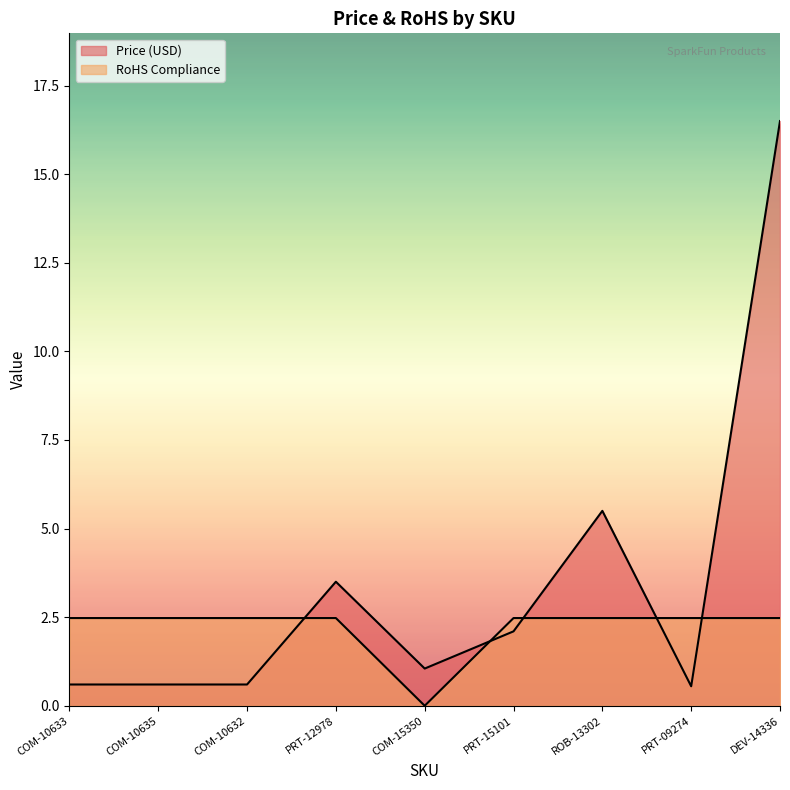

How many interior local valleys does the Price (USD) series have?

2